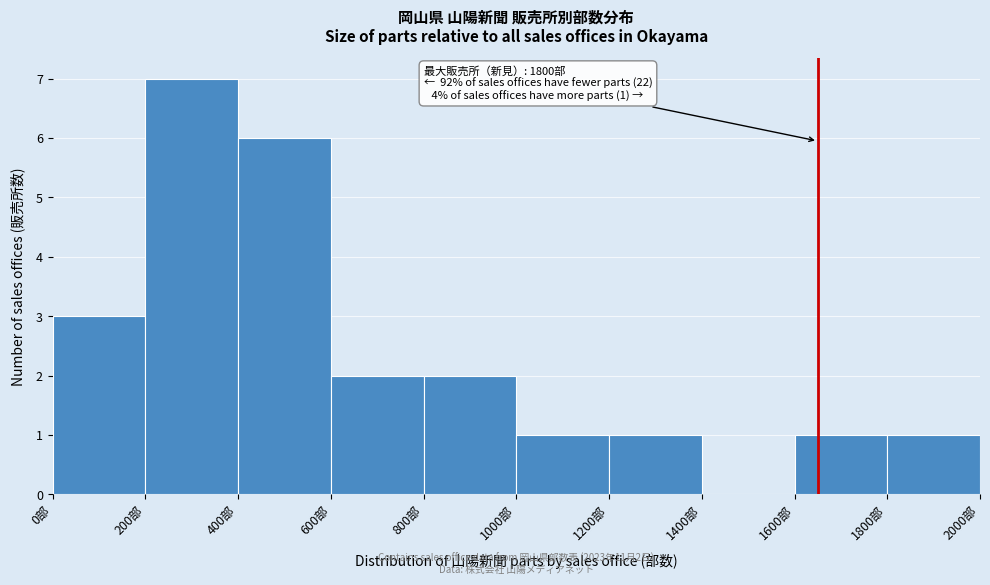

Over which range of the x-axis is the bar tallest?

200 to 400